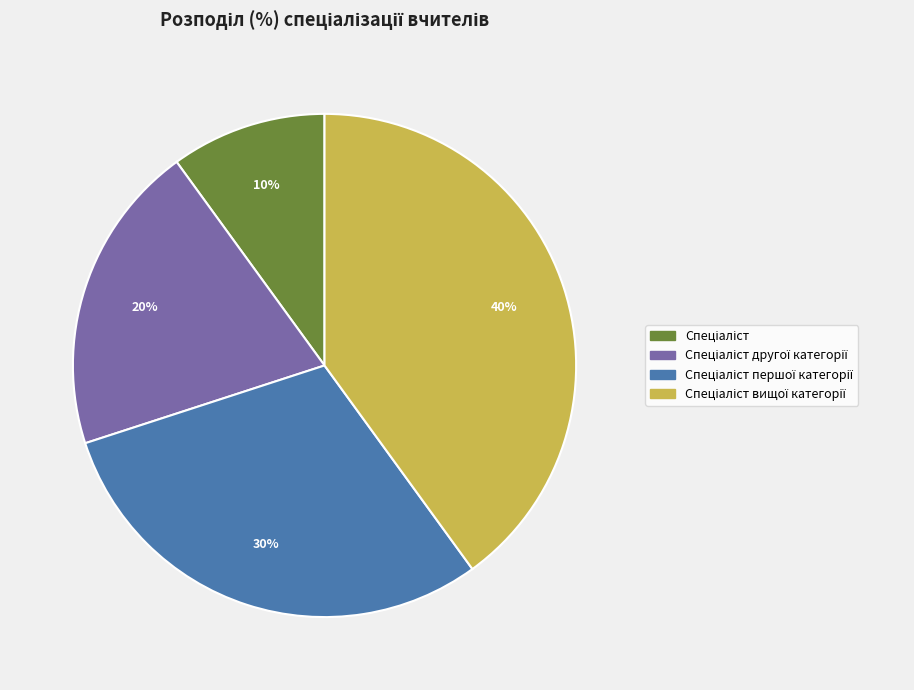

To the nearest percent, what is the difference between the largest and smallest slice percentages?

30%